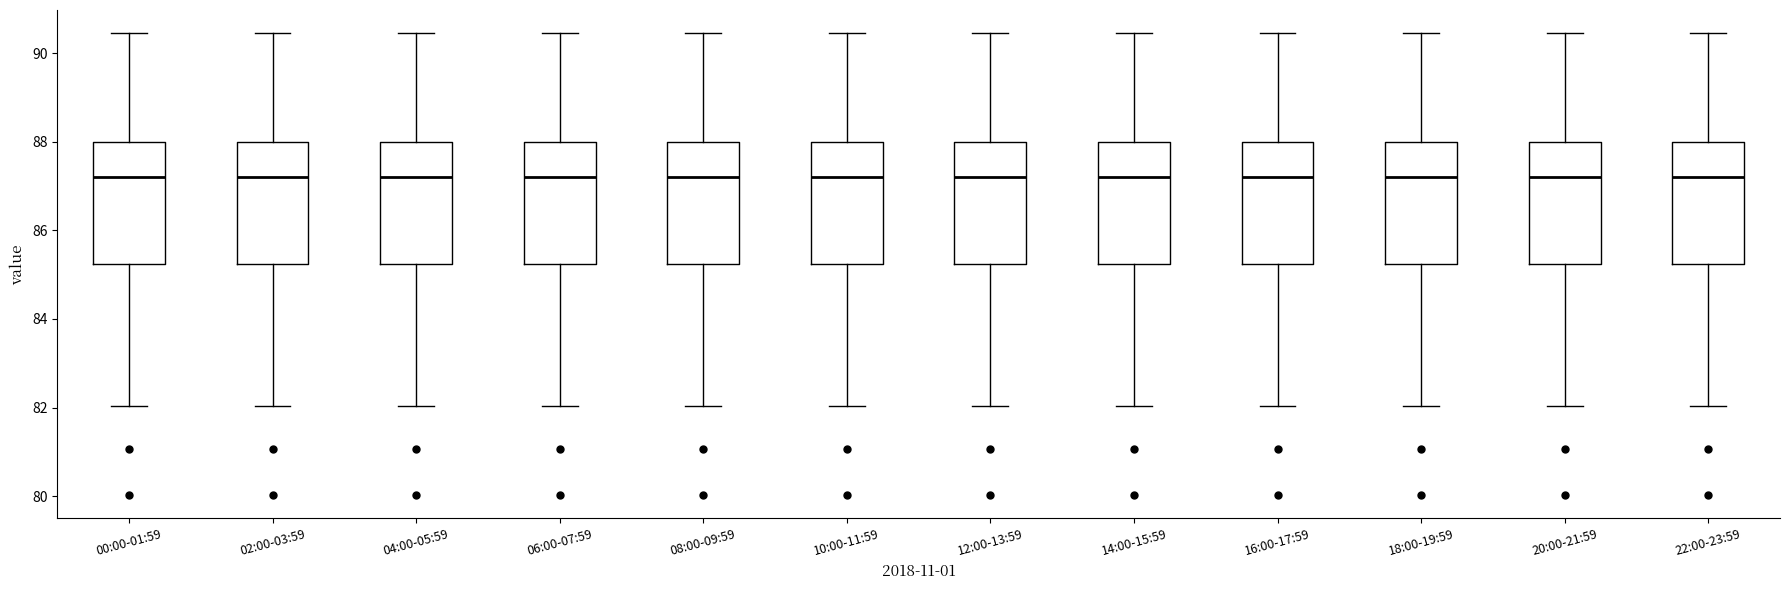

Reading left to right, read every box against the y-axis: the position of its median line, the range the box covers, and the ends of its whiskers. The values are not printed on the chart, so give them approximately, as read against the axis.

00:00-01:59: median 87.2, box 85.2 to 88.0, whiskers 82.0 to 90.4
02:00-03:59: median 87.2, box 85.2 to 88.0, whiskers 82.0 to 90.4
04:00-05:59: median 87.2, box 85.2 to 88.0, whiskers 82.0 to 90.4
06:00-07:59: median 87.2, box 85.2 to 88.0, whiskers 82.0 to 90.4
08:00-09:59: median 87.2, box 85.2 to 88.0, whiskers 82.0 to 90.4
10:00-11:59: median 87.2, box 85.2 to 88.0, whiskers 82.0 to 90.4
12:00-13:59: median 87.2, box 85.2 to 88.0, whiskers 82.0 to 90.4
14:00-15:59: median 87.2, box 85.2 to 88.0, whiskers 82.0 to 90.4
16:00-17:59: median 87.2, box 85.2 to 88.0, whiskers 82.0 to 90.4
18:00-19:59: median 87.2, box 85.2 to 88.0, whiskers 82.0 to 90.4
20:00-21:59: median 87.2, box 85.2 to 88.0, whiskers 82.0 to 90.4
22:00-23:59: median 87.2, box 85.2 to 88.0, whiskers 82.0 to 90.4